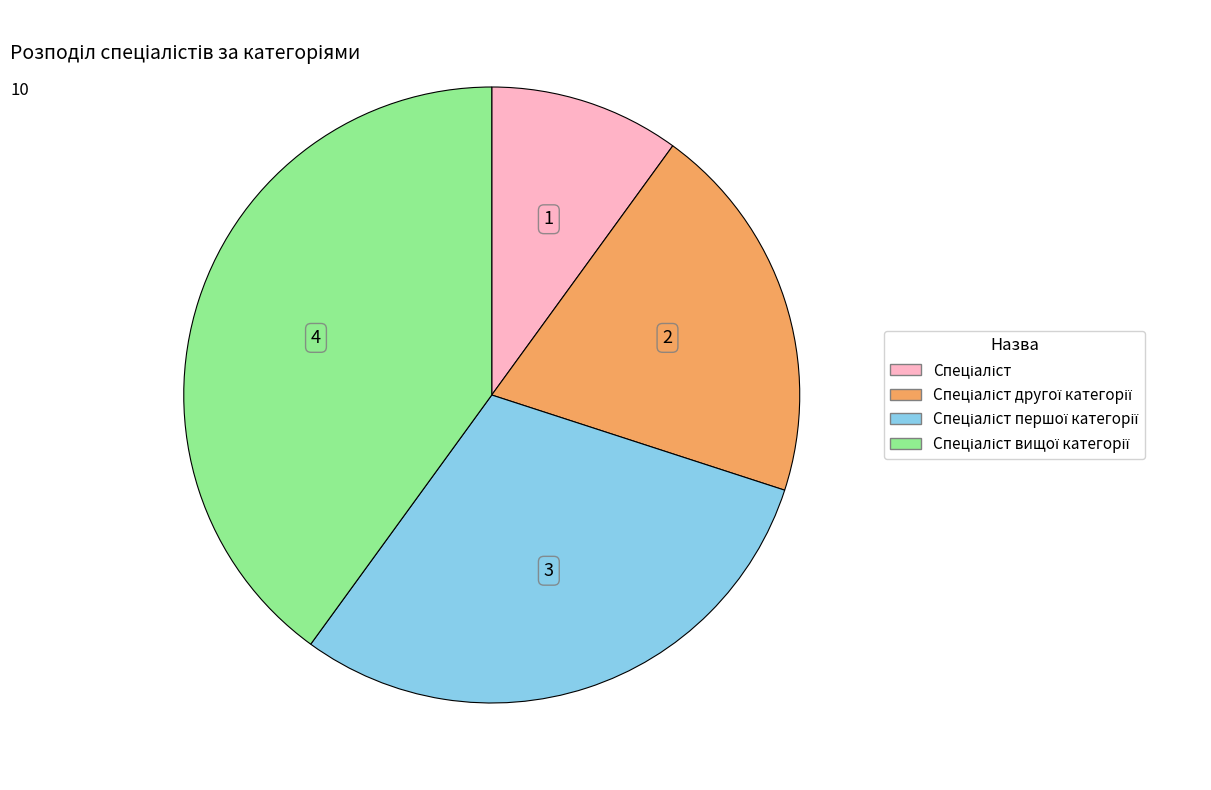

How many segments does this pie chart have?

4